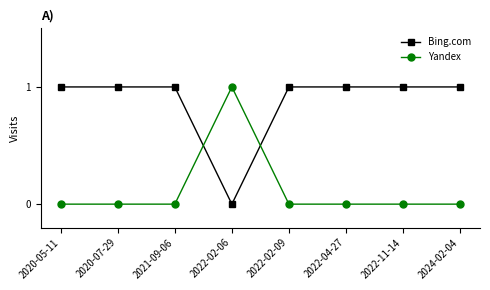

What is the label of the 8th point from the left?

2024-02-04